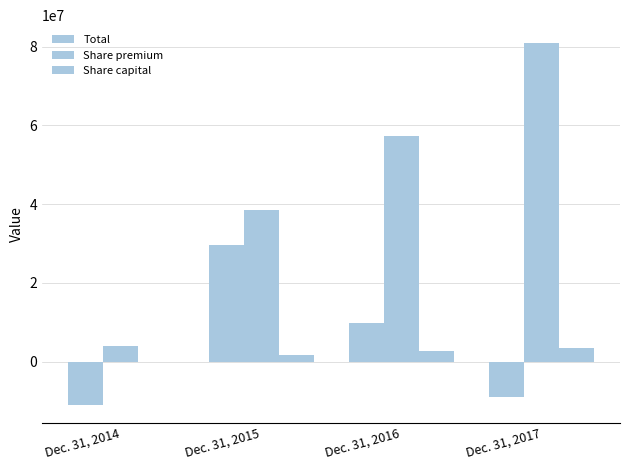

Which series has the largest total across all categories?

Share premium